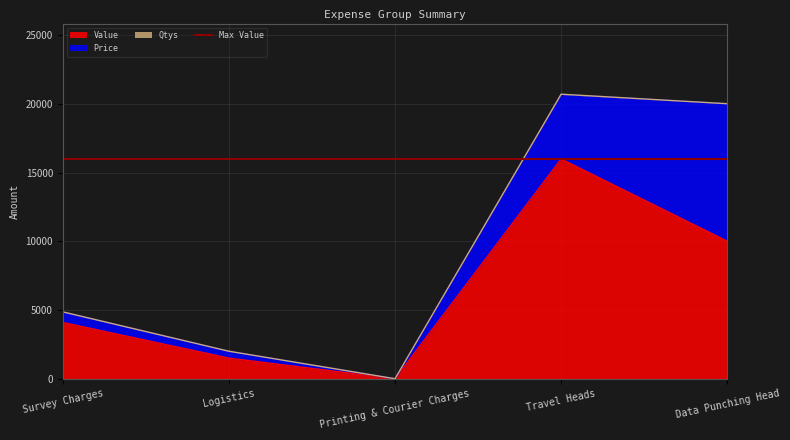

What is the difference between the maximum and minimum values in the Qtys series?

18